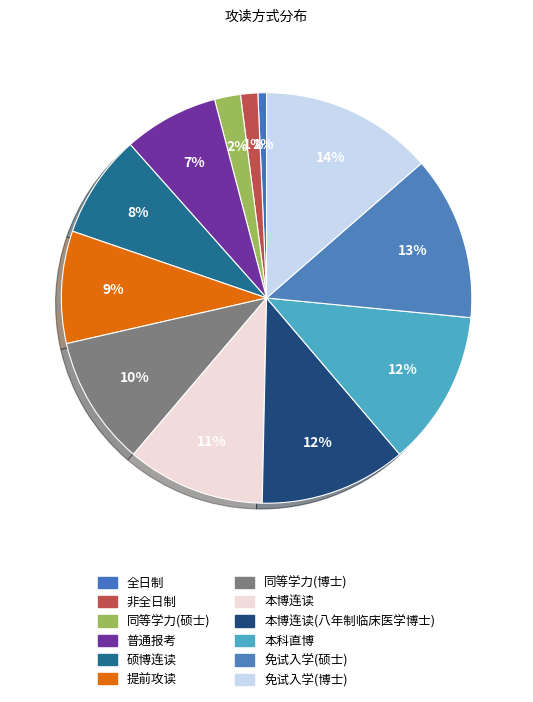

Which slice is the smallest?

全日制